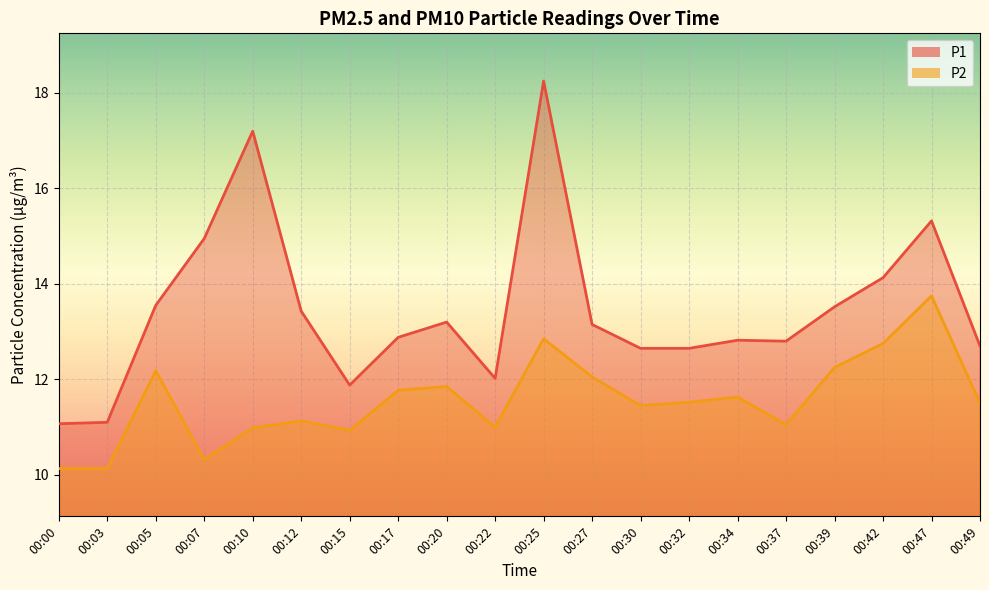

Is it true that P1 equals 12.9 at 00:17?

True